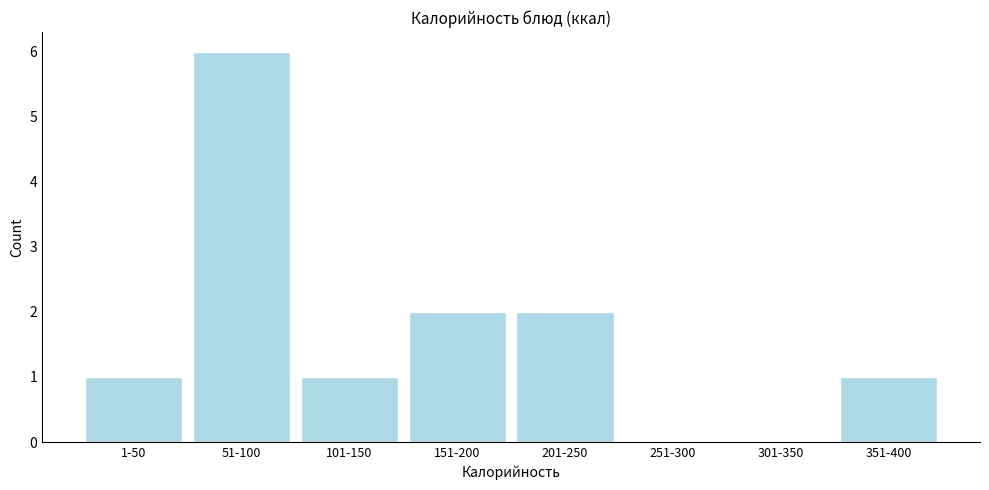

Reading right to left, extract all data points from this chart.

351-400=1	301-350=0	251-300=0	201-250=2	151-200=2	101-150=1	51-100=6	1-50=1